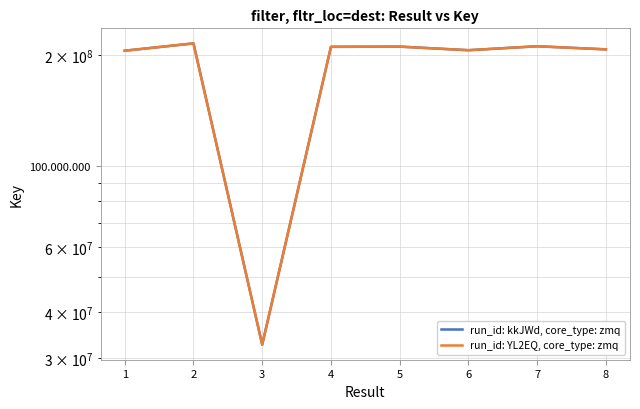

How many lines are shown in the chart?

2